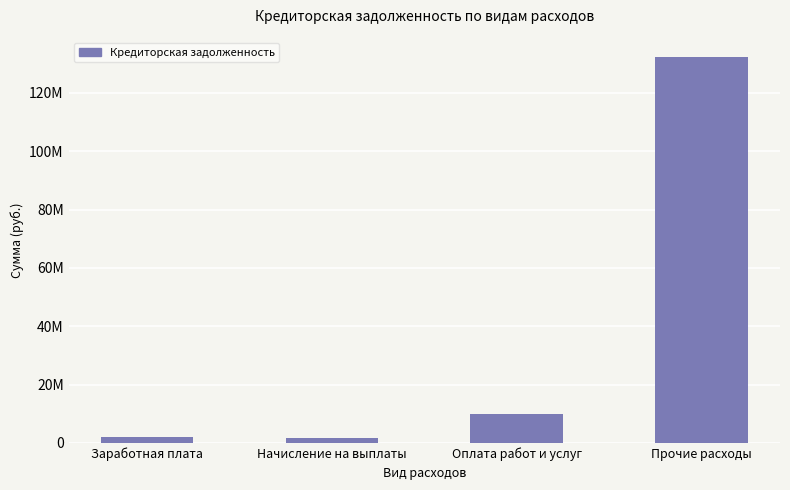

Does the chart contain any negative values?

No